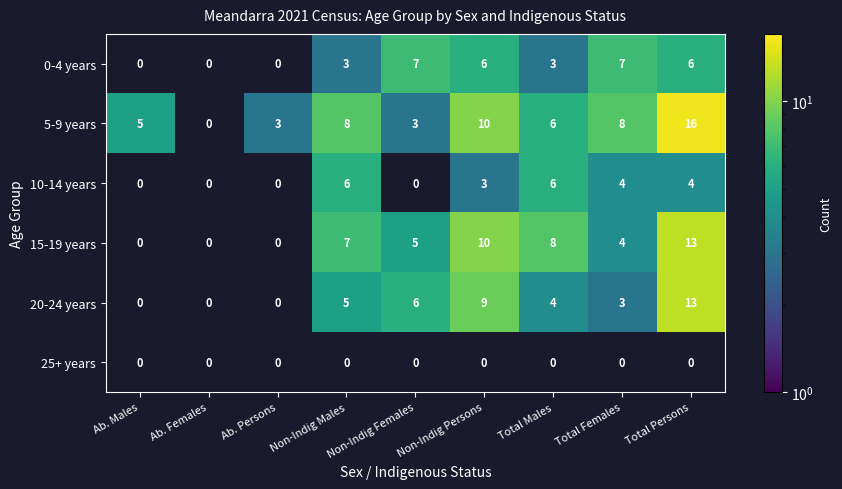

Which series has the largest total across all categories?

5-9 years